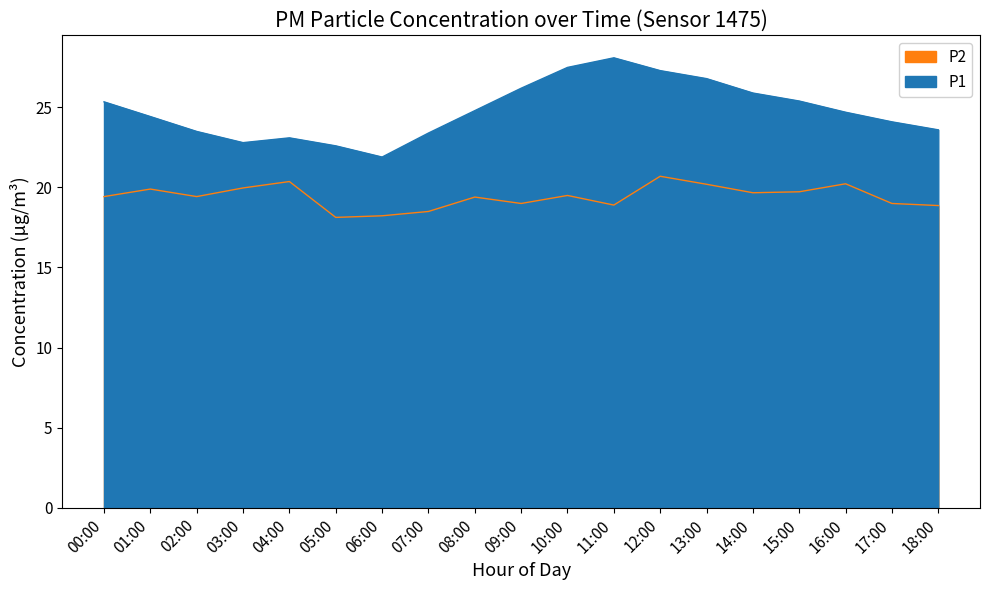

Which series has the largest total across all categories?

P1